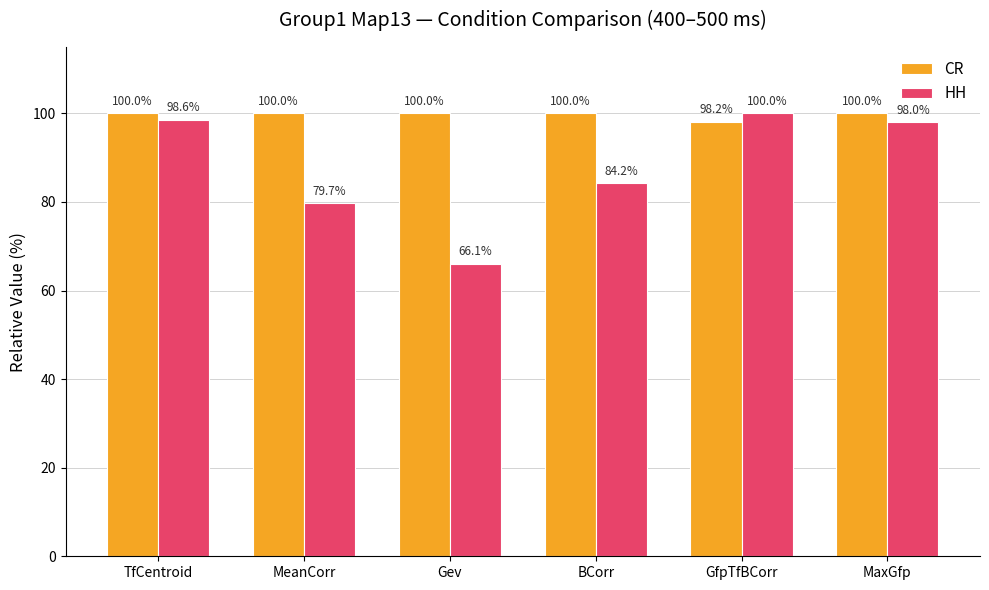

List the series in order of their overall mean, highest first.

CR, HH